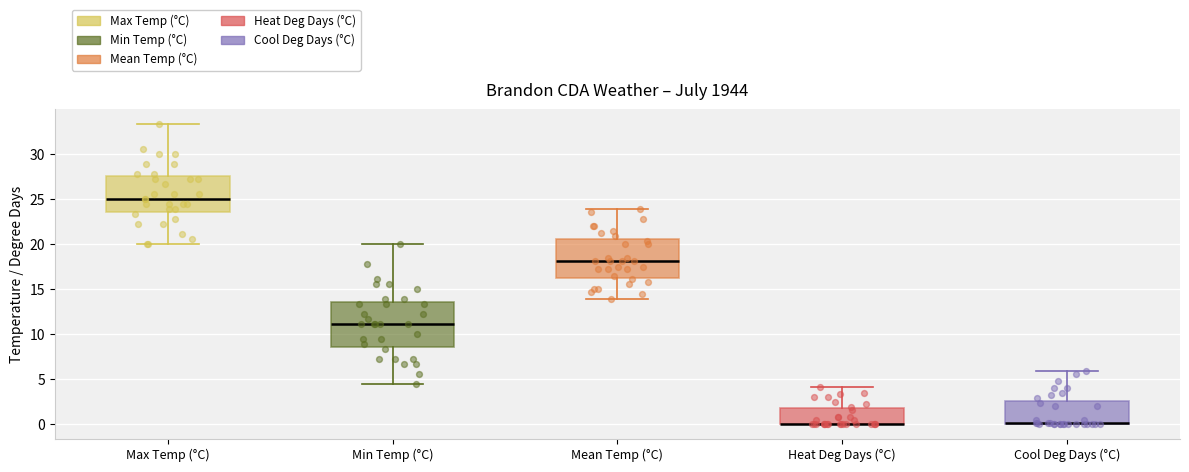

Where does the upper whisker of the box for Cool Deg Days (°C) end on the y-axis? The values are not printed on the chart, so give them approximately, as read against the axis.

6.0